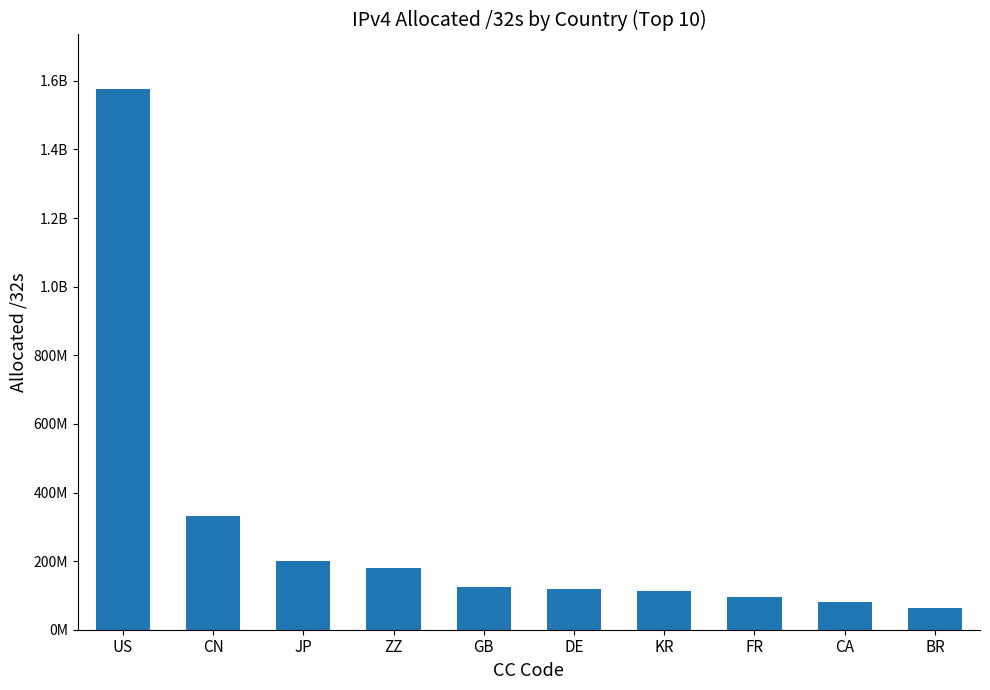

Are the bars horizontal?

No